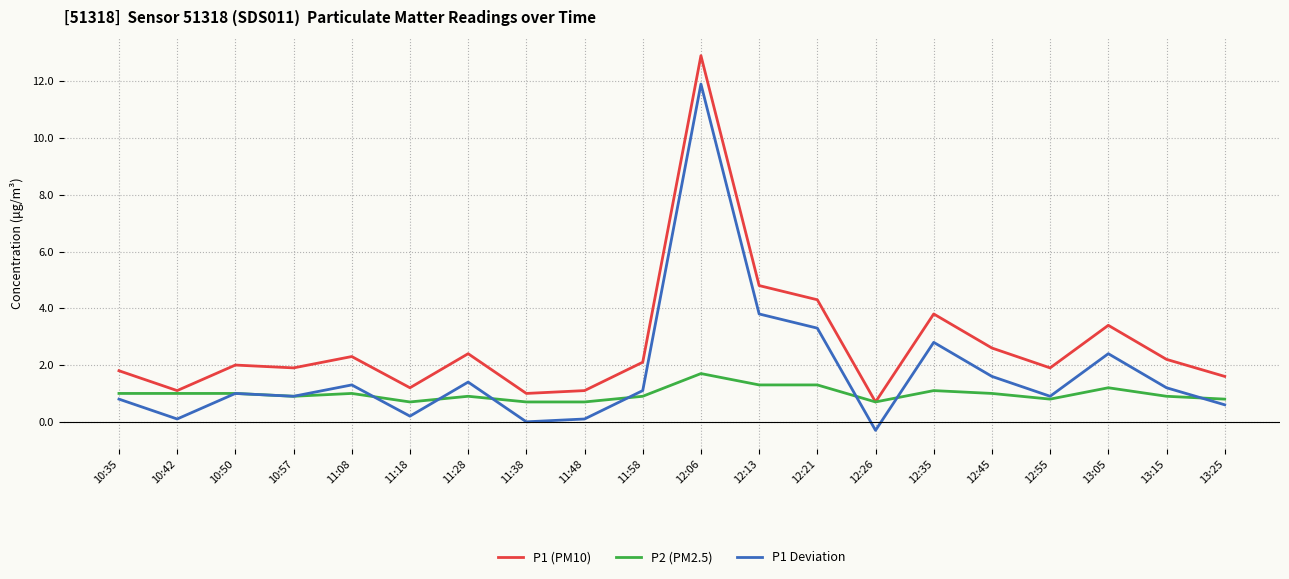

Count the number of data series in this chart.

3